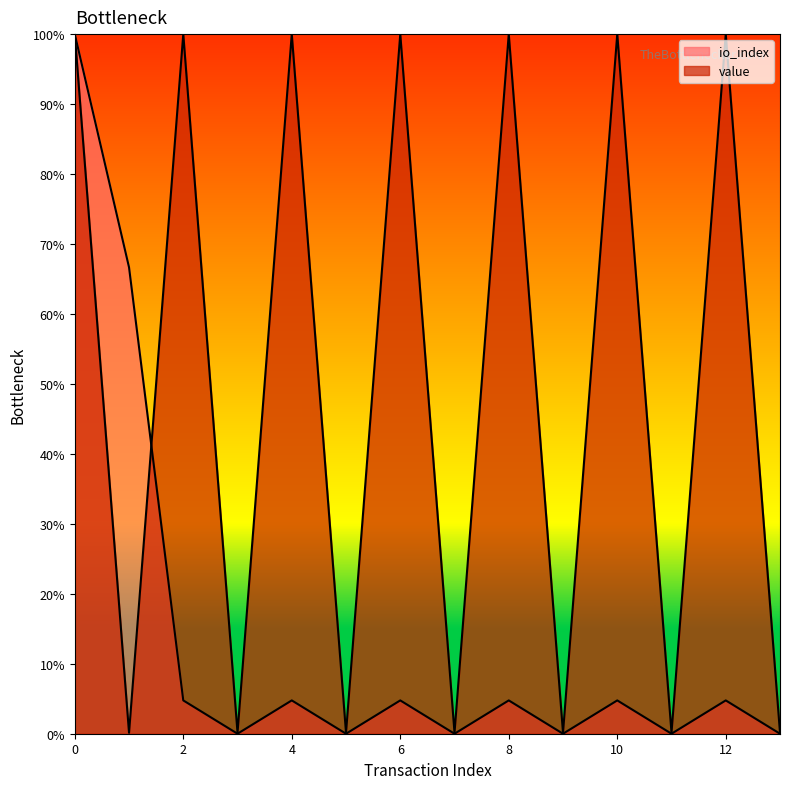

Between 1 and 12, which series saw the biggest shift?

value